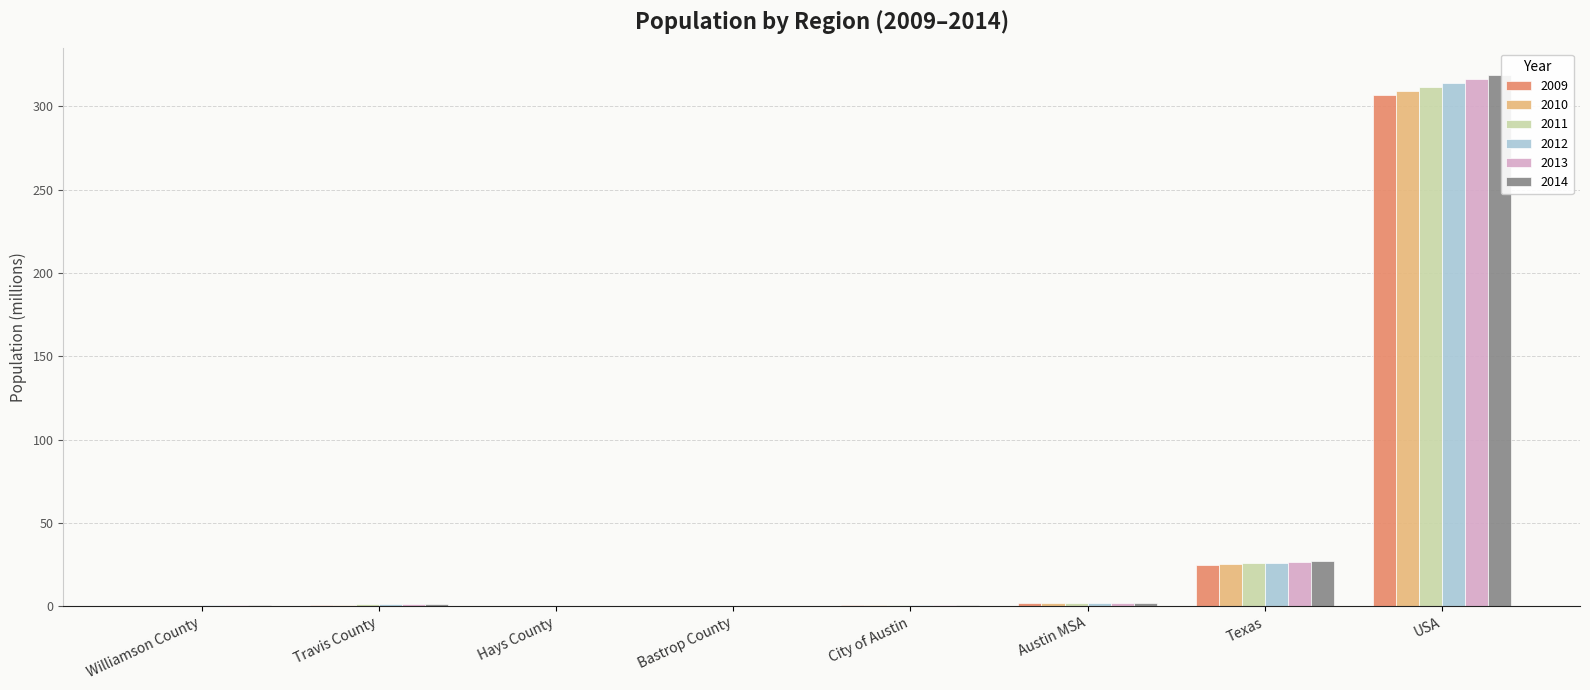

Is the value of 2010 at City of Austin greater than the value of 2013 at Texas?

No